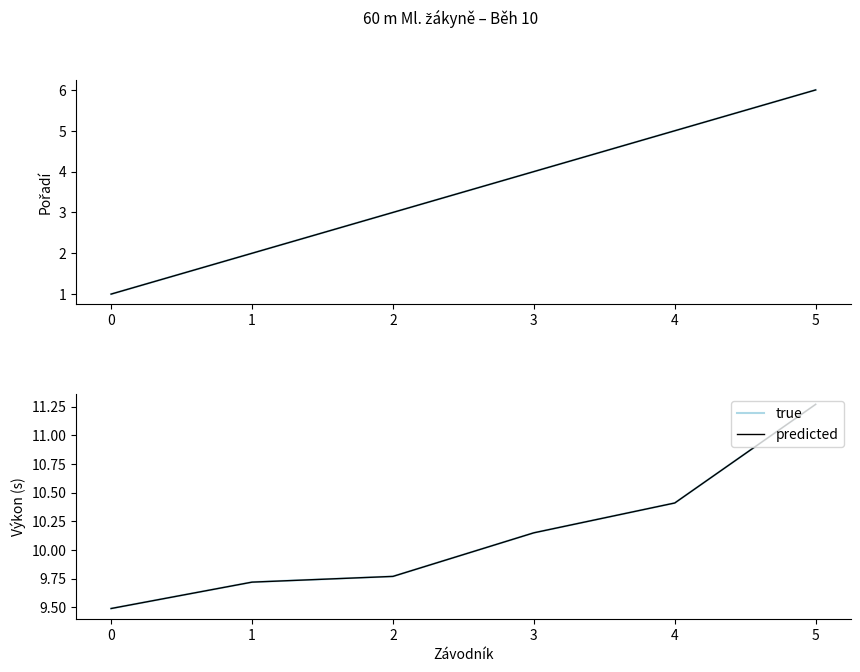

True or false: predicted has a value of 15.8 at 1.

False